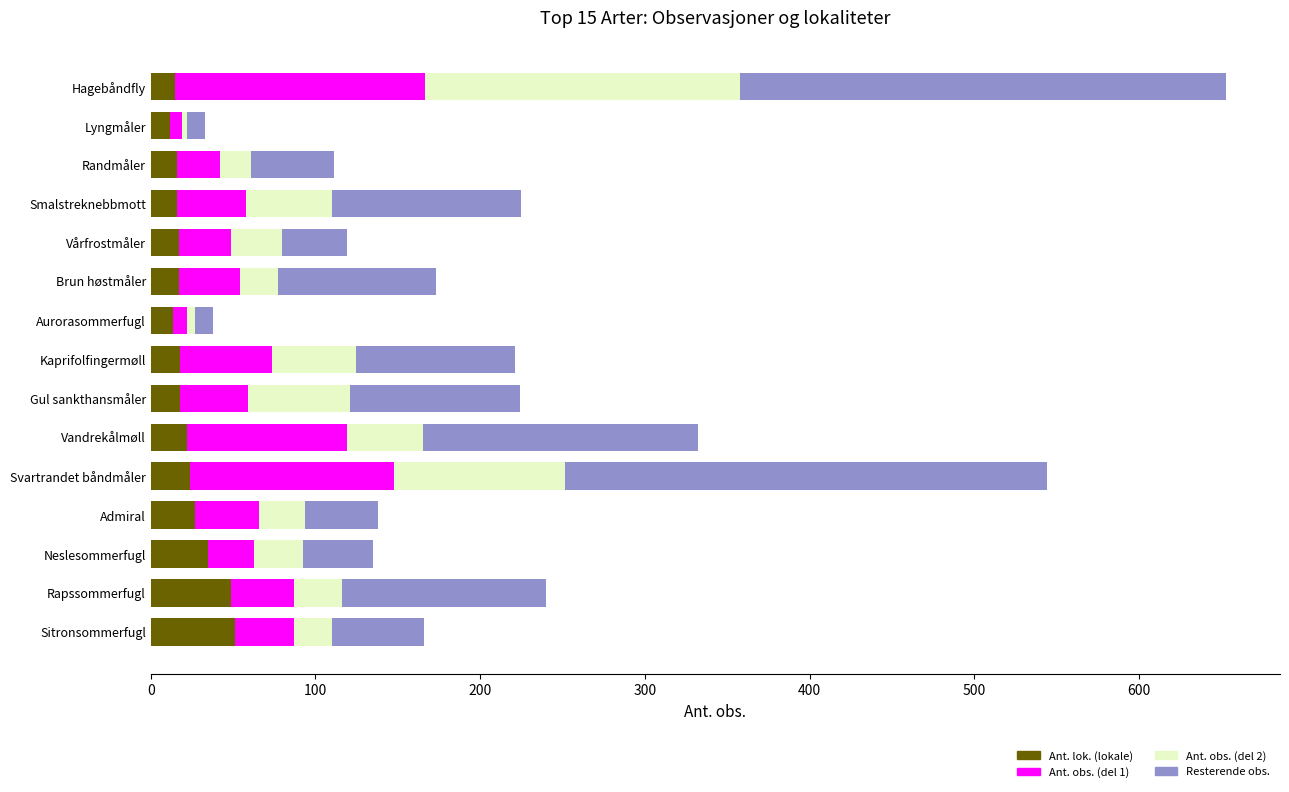

At which category is the sum across all series the highest?

Hagebåndfly